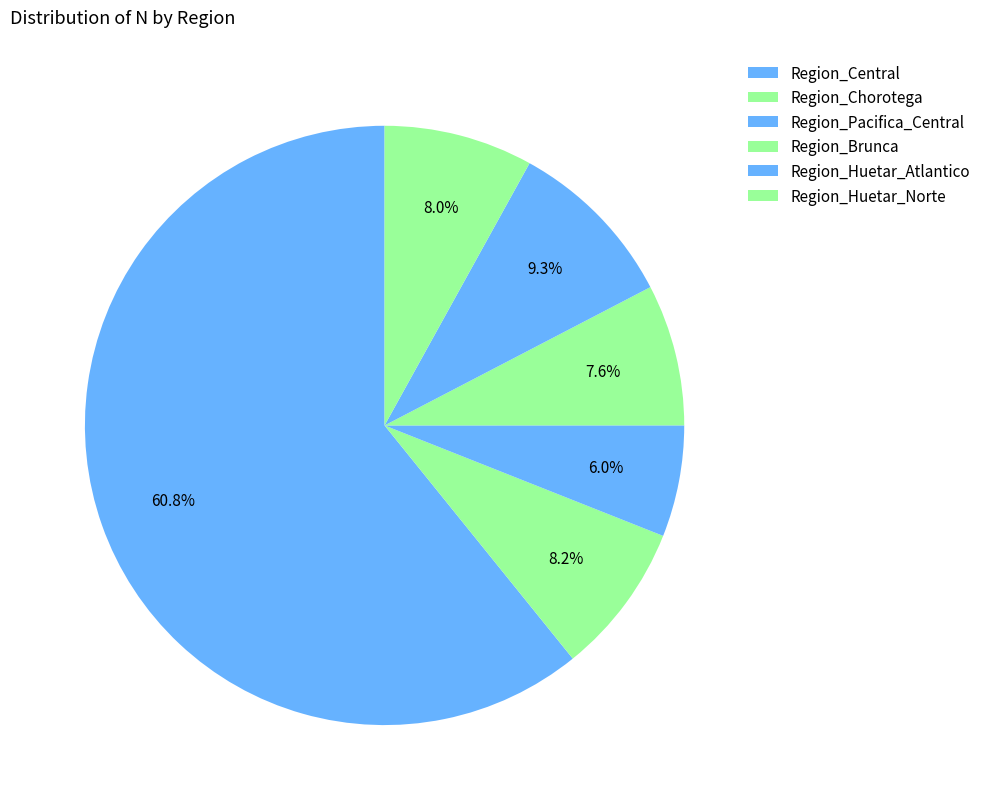

Which slice is the smallest?

Region_Pacifica_Central